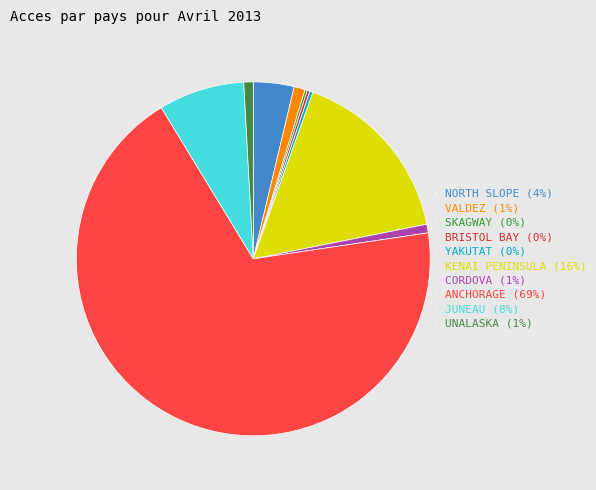

Which has a higher value, VALDEZ or BRISTOL BAY?

VALDEZ